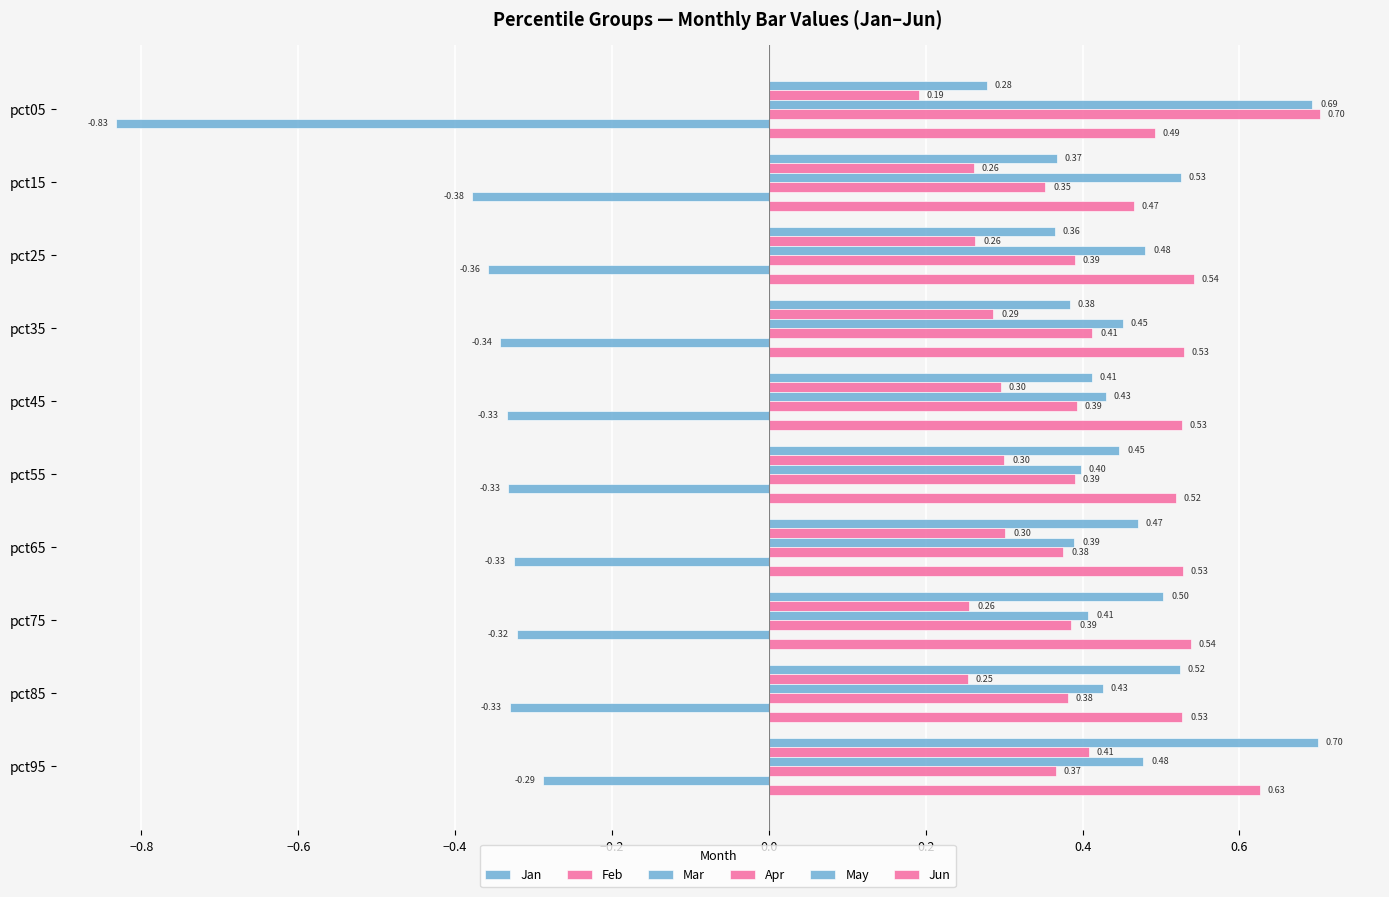

At how many categories does at least one series exceed 0?

10